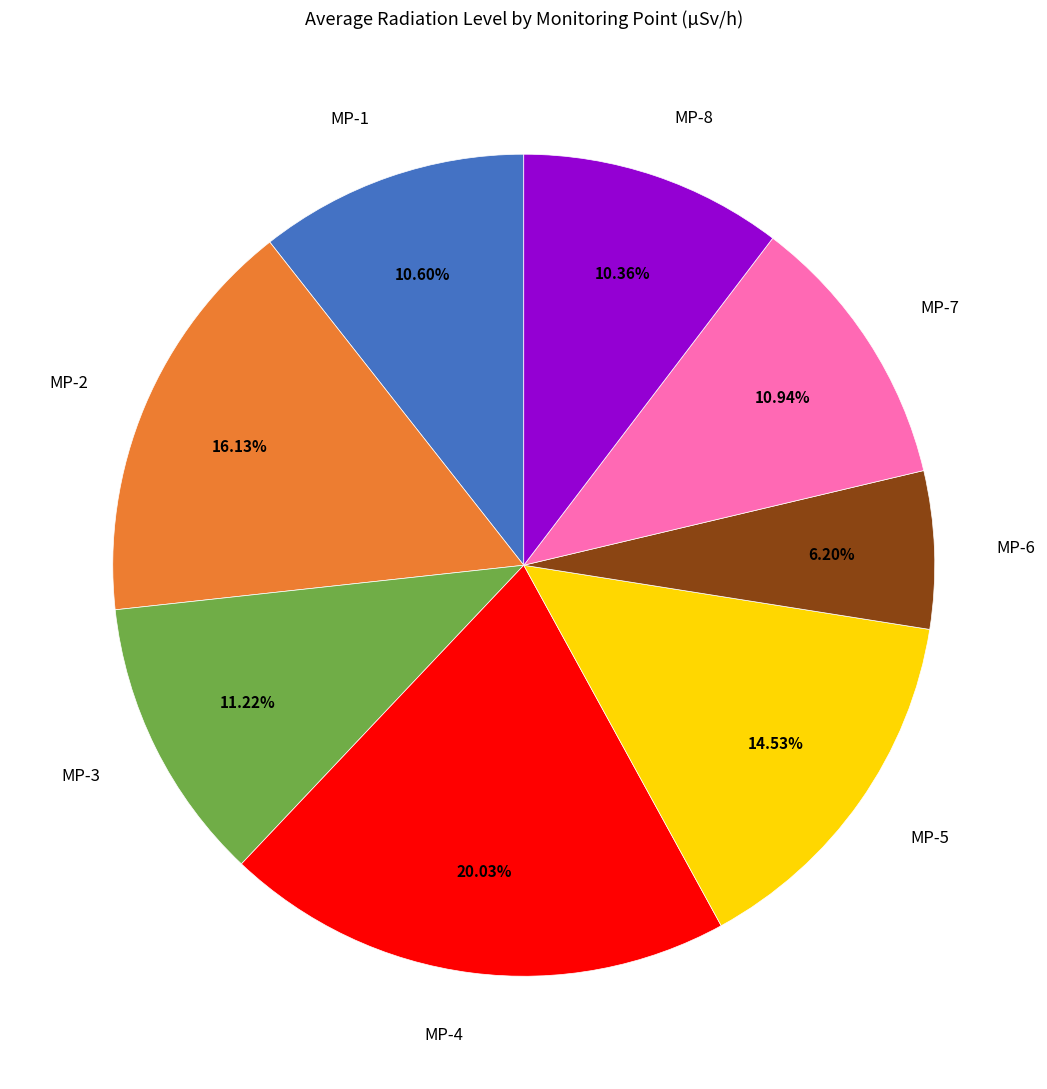

Which category has the biggest portion of the pie?

MP-4